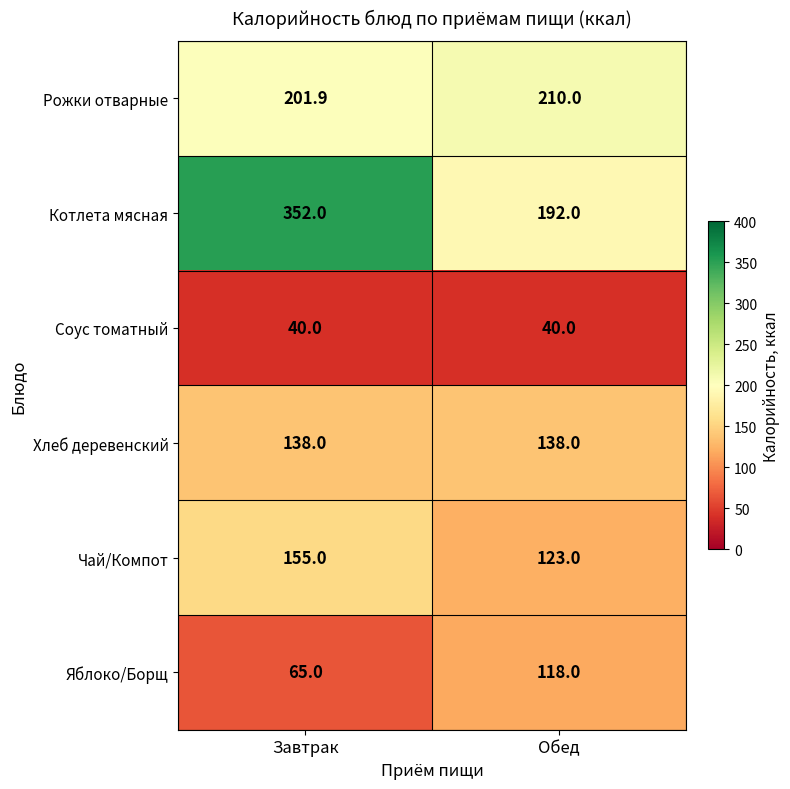

At which label is Яблоко/Борщ closest to 91?

Завтрак